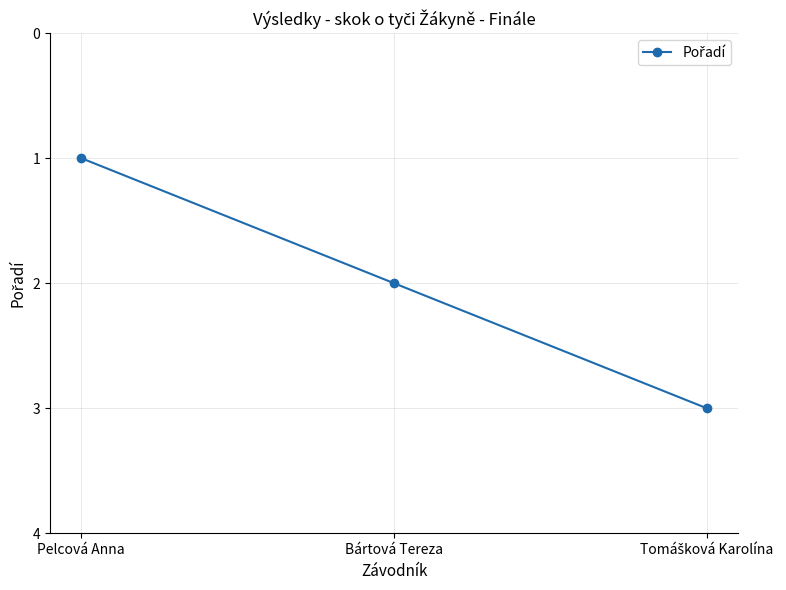

What is the sum of all values?

6